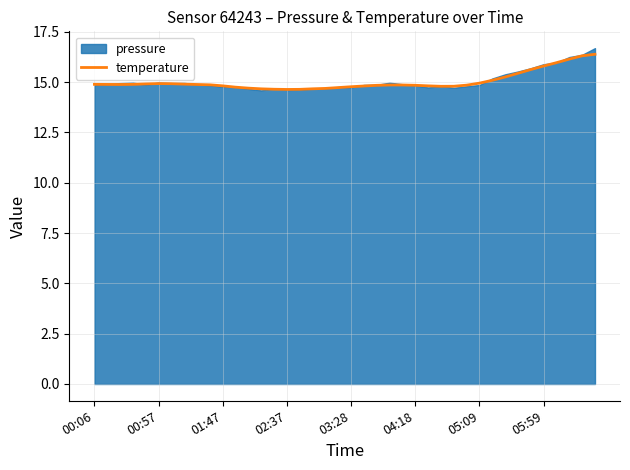

What is the lowest value of the temperature series?

14.6